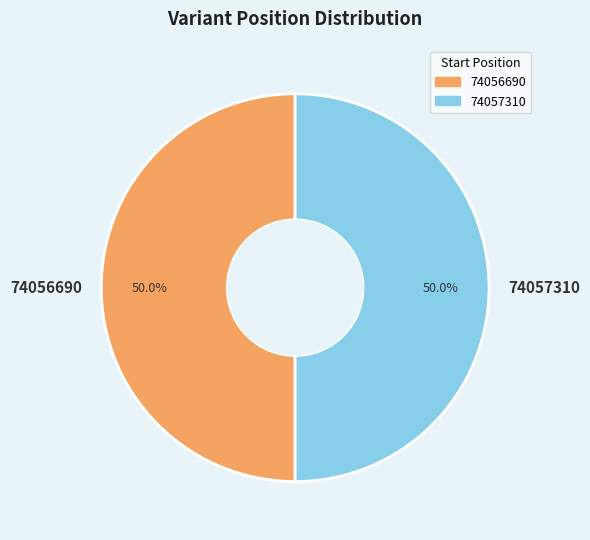

Count the number of slices in the pie.

2